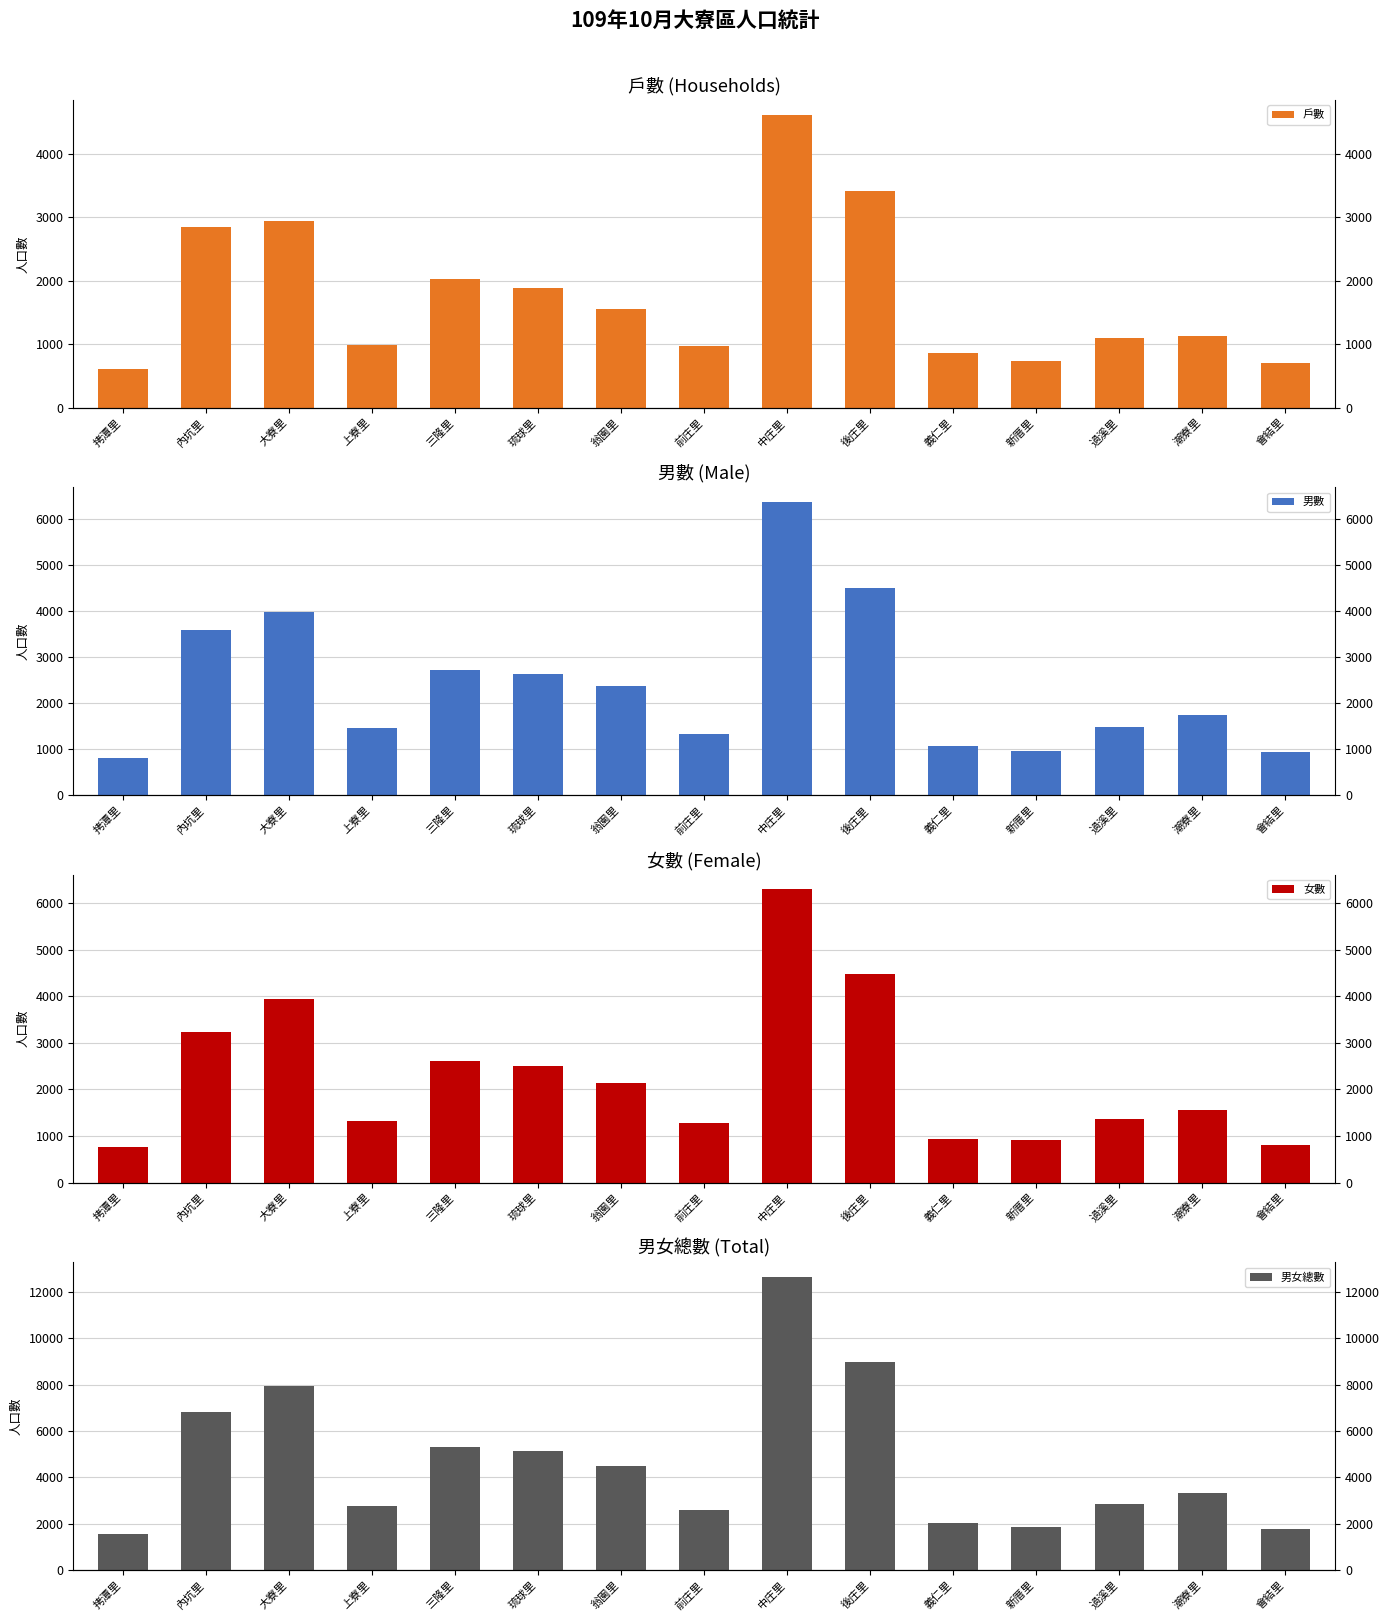

Is it true that 男女總數 equals 2621 at 大寮里?

False